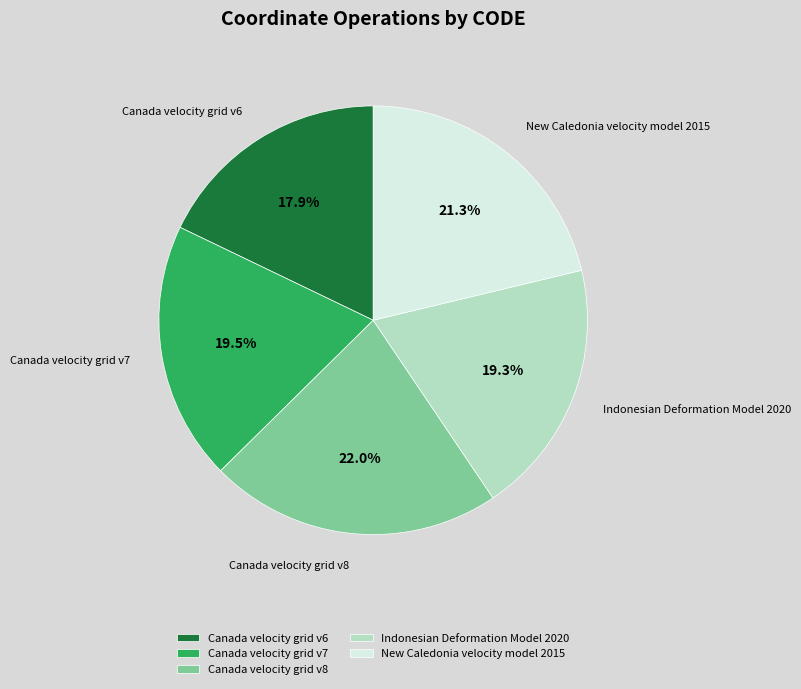

How much of the chart is everything except Canada velocity grid v6?

82.1%